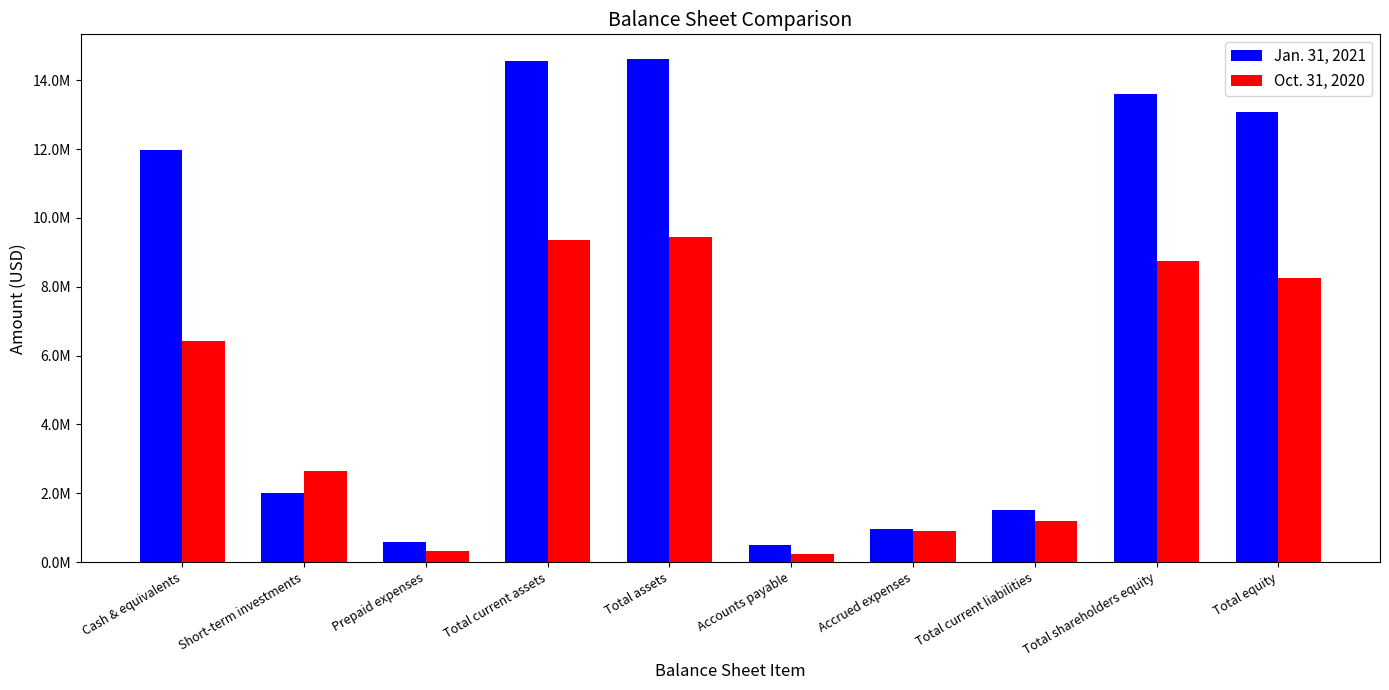

Are the bars horizontal?

No